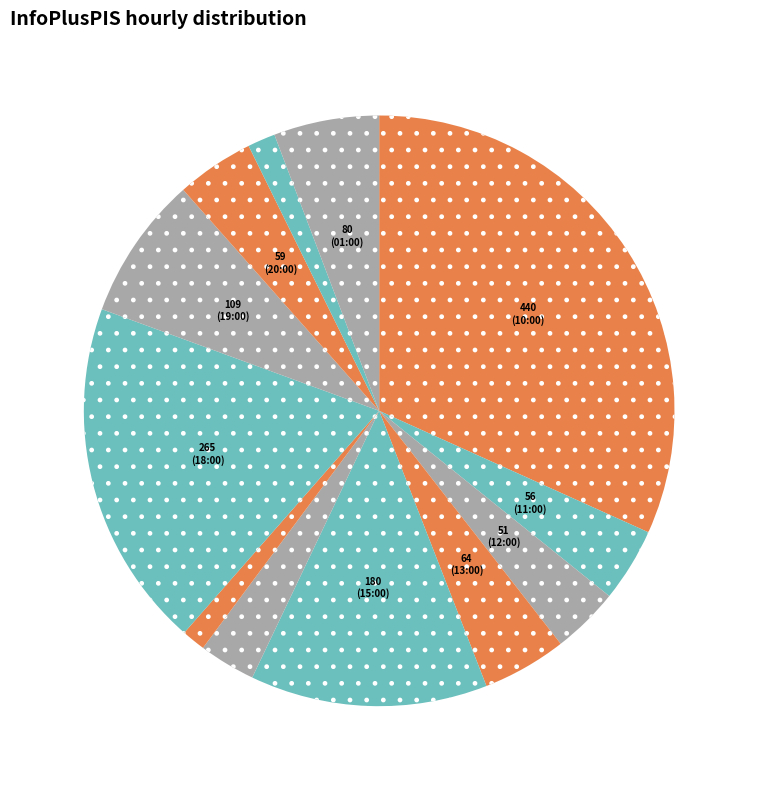

How many slices are in this pie chart?

12